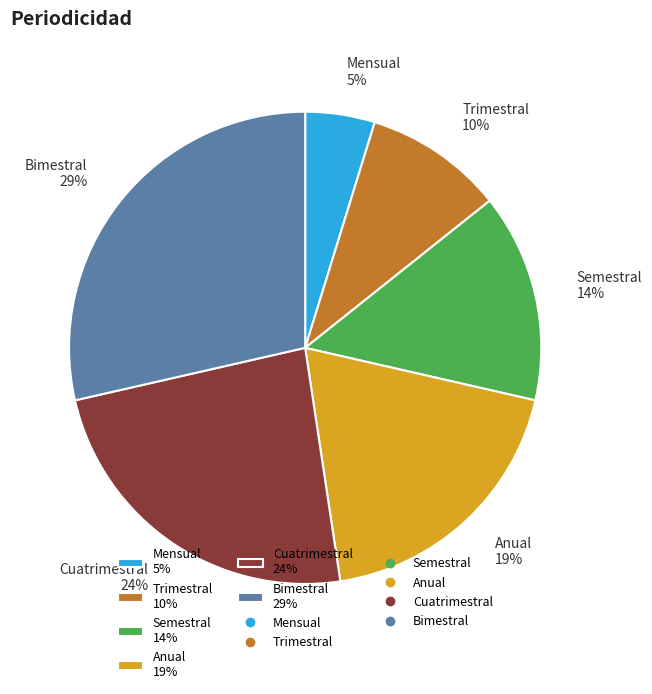

Does any single category account for the majority?

No